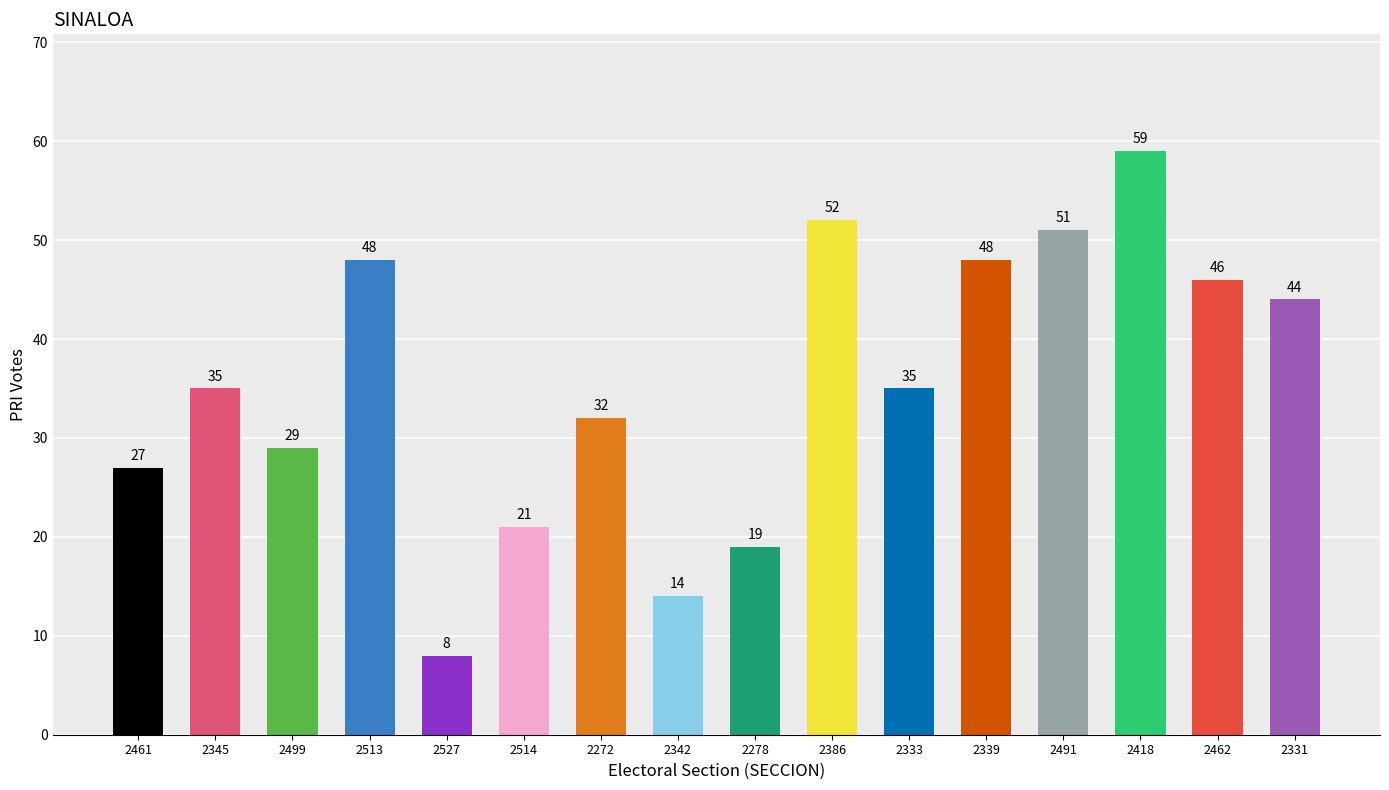

Does the chart contain stacked bars?

No